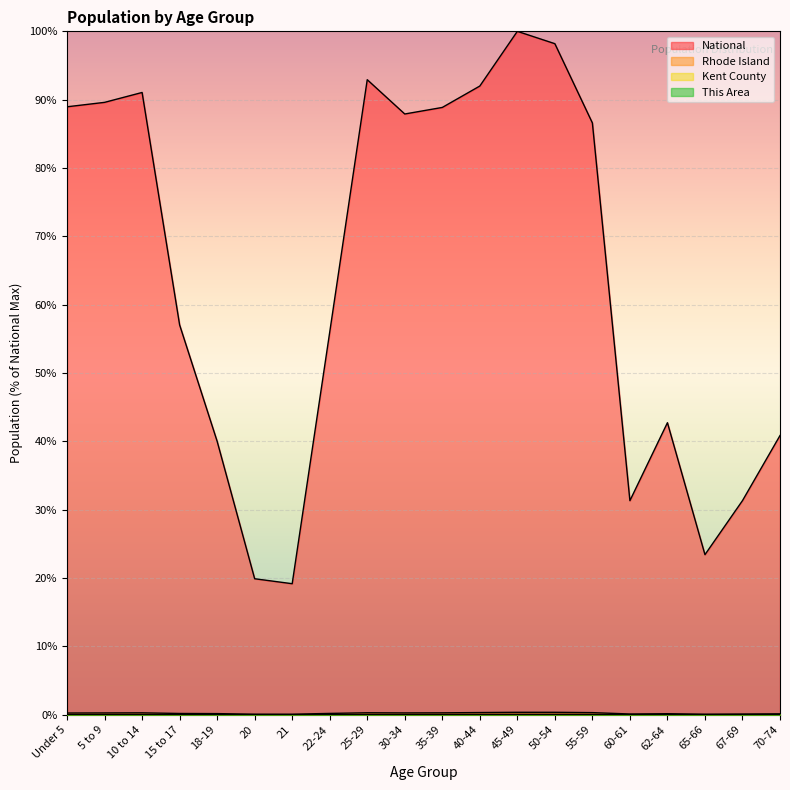

True or false: National and Kent County intersect in this chart.

False